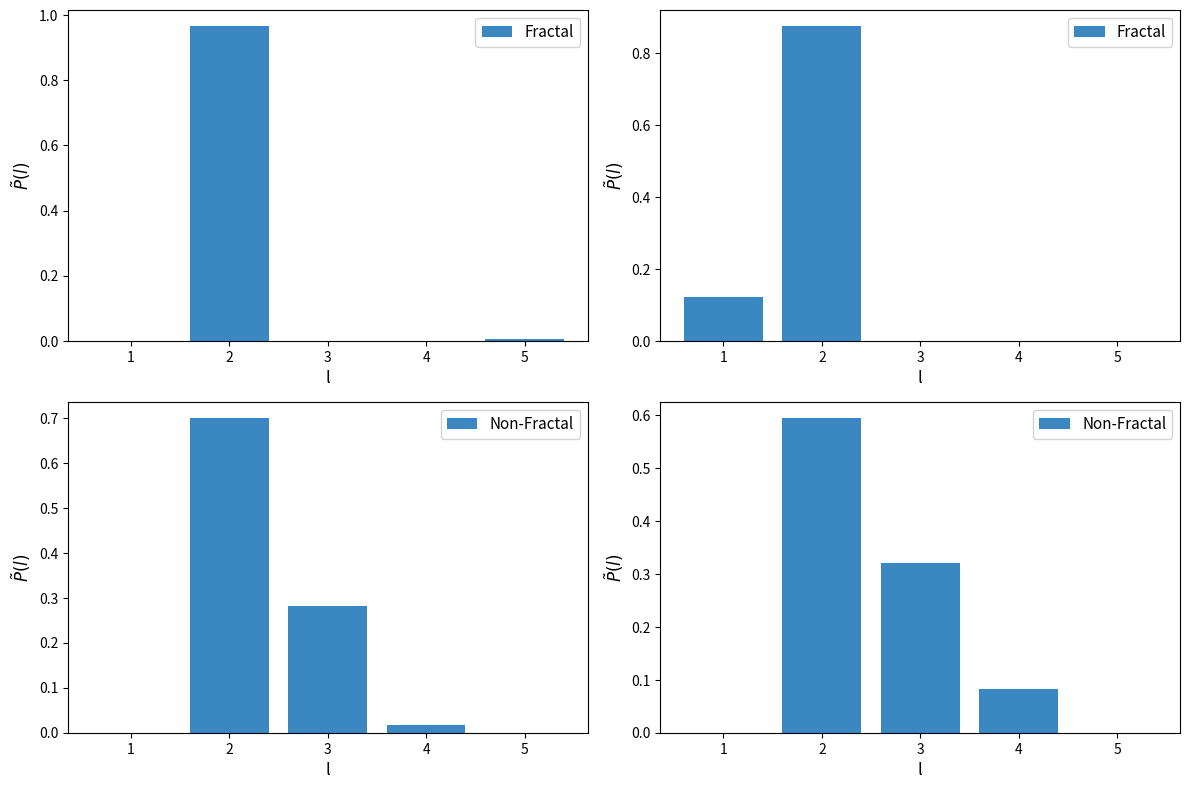

What is the value of the Fractal bar at the 2nd from the left?

0.9